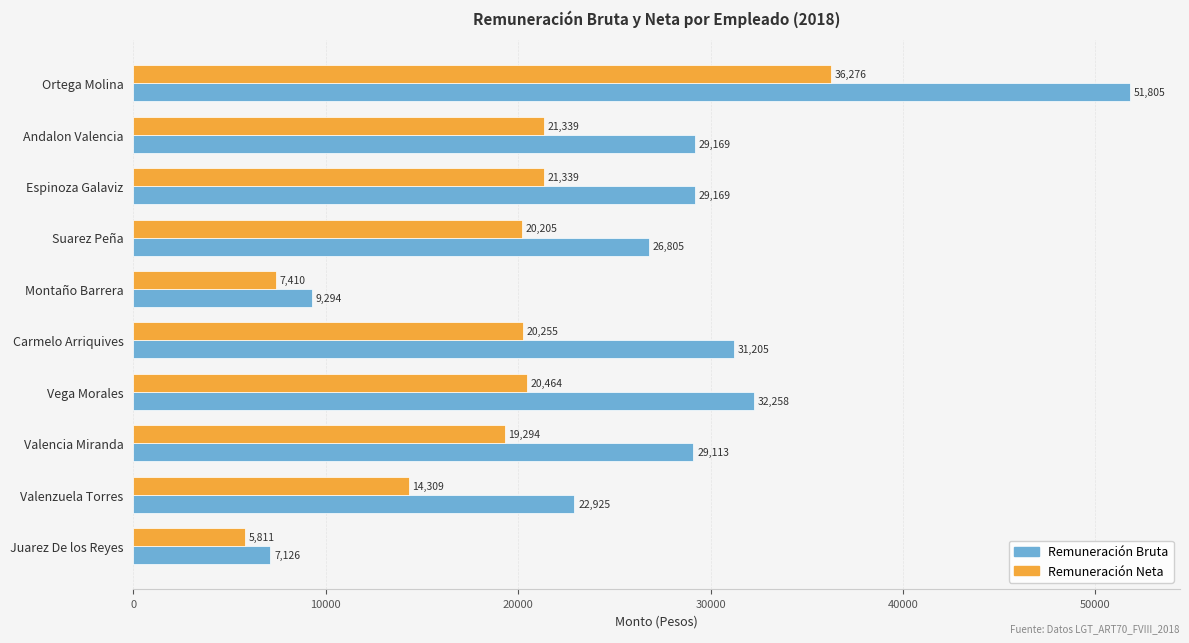

Between Vega Morales and Juarez De los Reyes, which series saw the biggest shift?

Remuneración Bruta